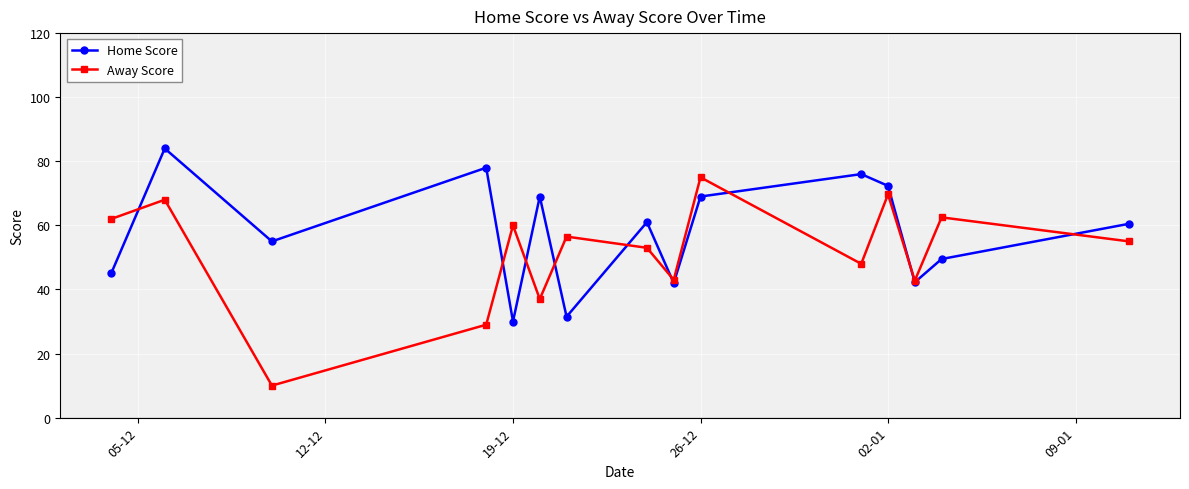

At how many categories does at least one series exceed 39?

15